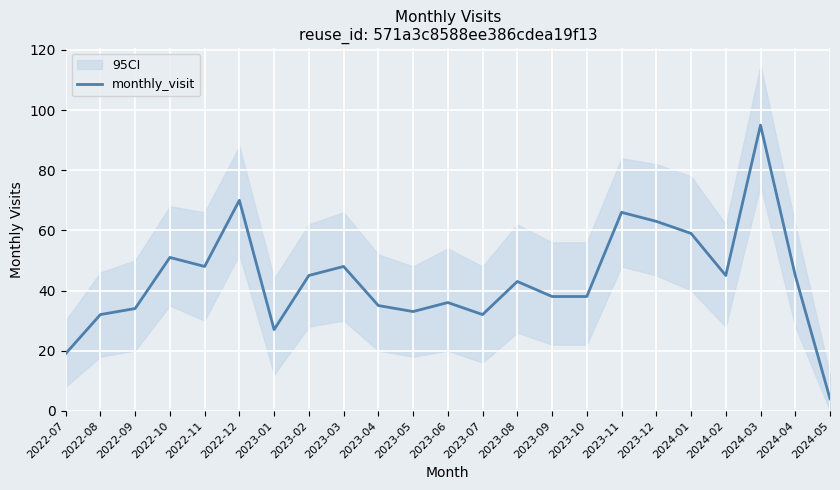

Rank the categories by value from lowest to highest.

2024-05, 2022-07, 2023-01, 2022-08, 2023-07, 2023-05, 2022-09, 2023-04, 2023-06, 2023-09, 2023-10, 2023-08, 2023-02, 2024-02, 2024-04, 2022-11, 2023-03, 2022-10, 2024-01, 2023-12, 2023-11, 2022-12, 2024-03